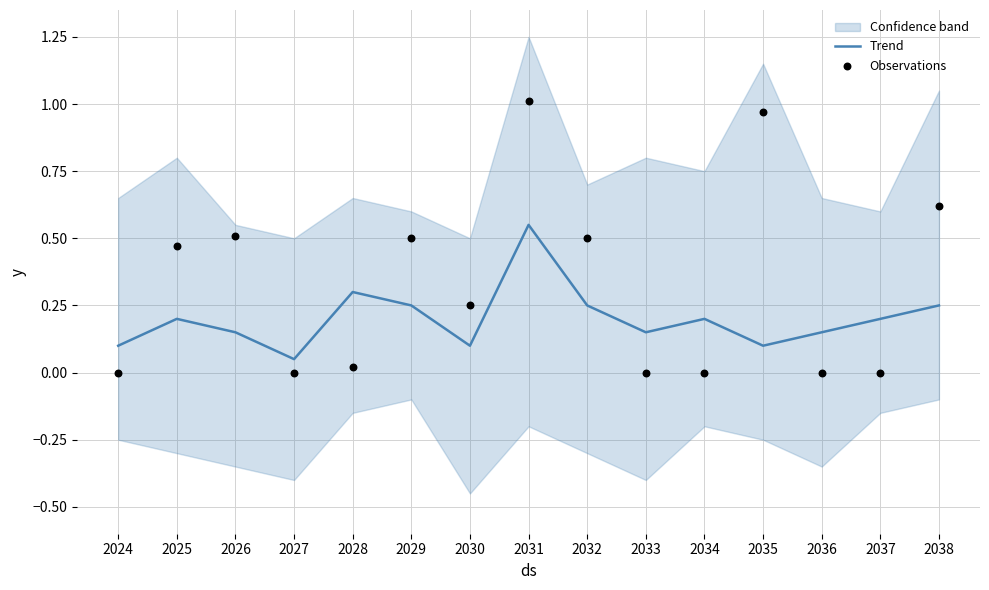

The value of Trend at 2037 is 0.2. True or false?

True